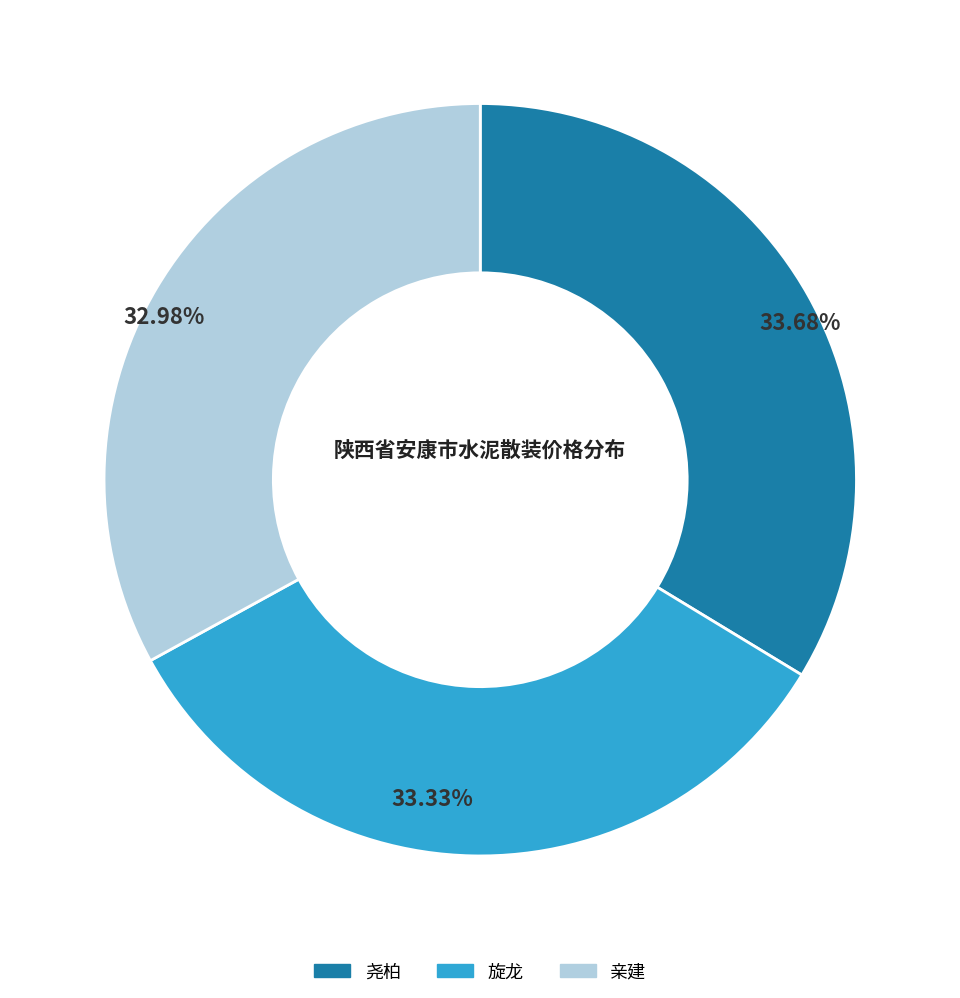

Is it true that 旋龙 is 44% of the pie?

False